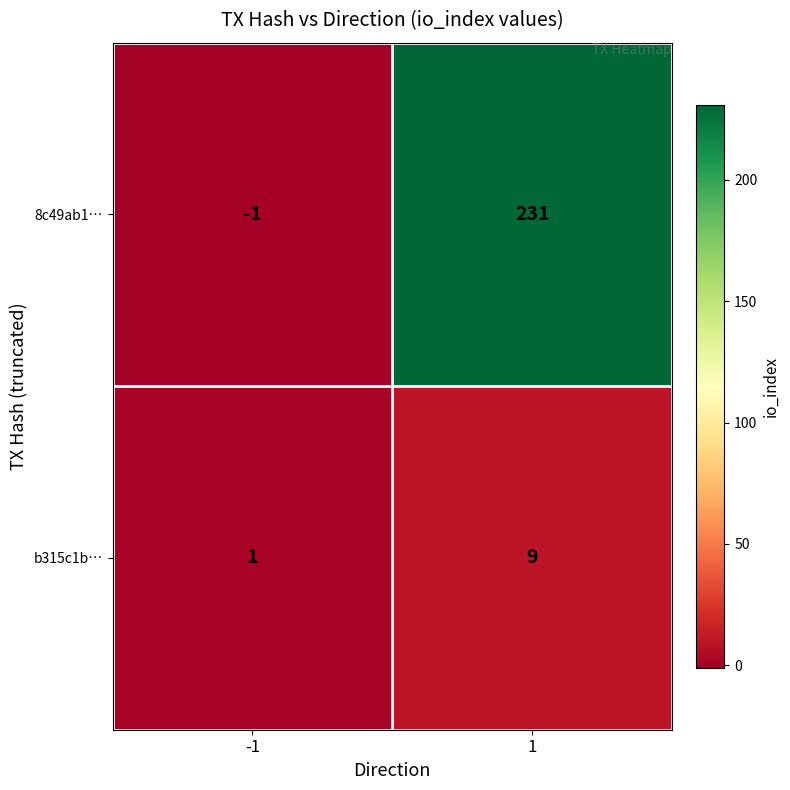

Between -1 and 1, which series saw the biggest shift?

8c49ab1…